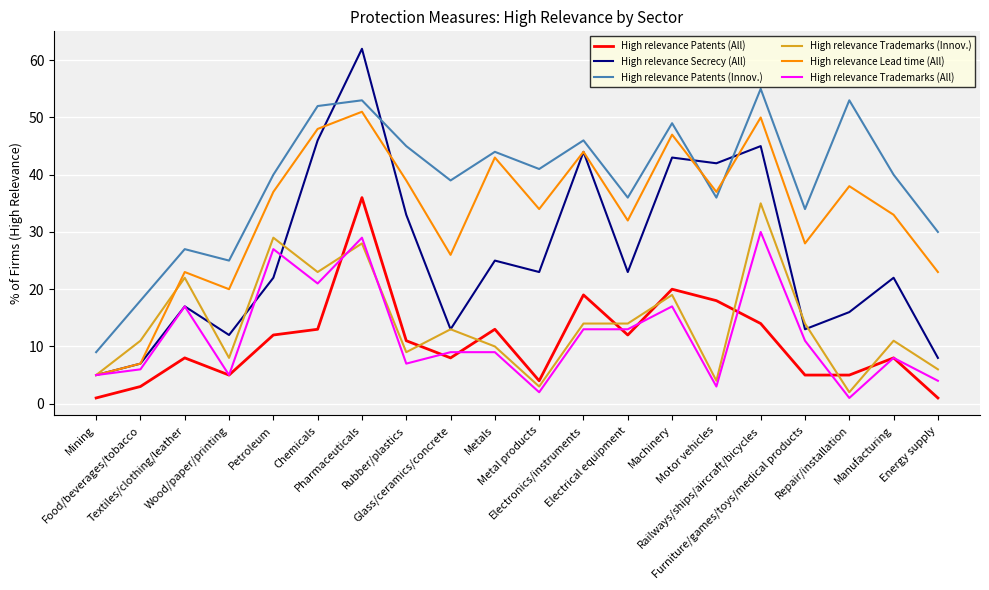

Which series has the largest total across all categories?

High relevance Patents (Innov.)